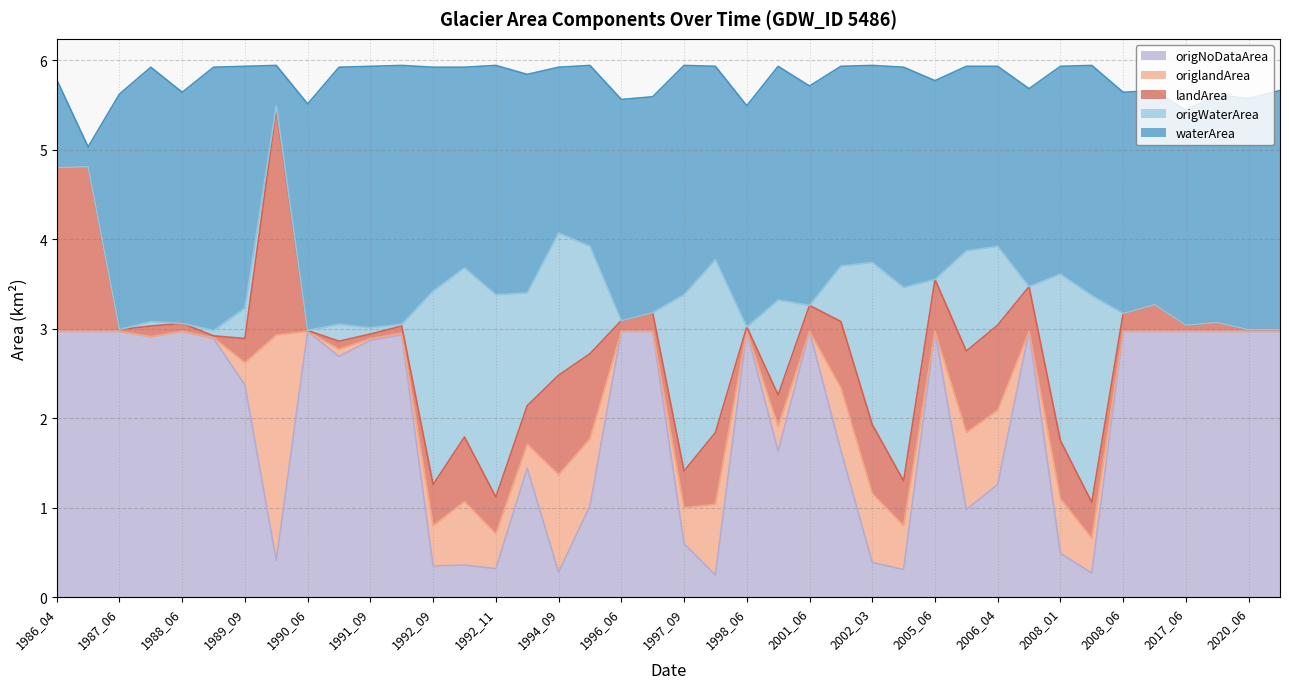

What are all the series names shown in the legend?

origNoDataArea, origlandArea, landArea, origWaterArea, waterArea